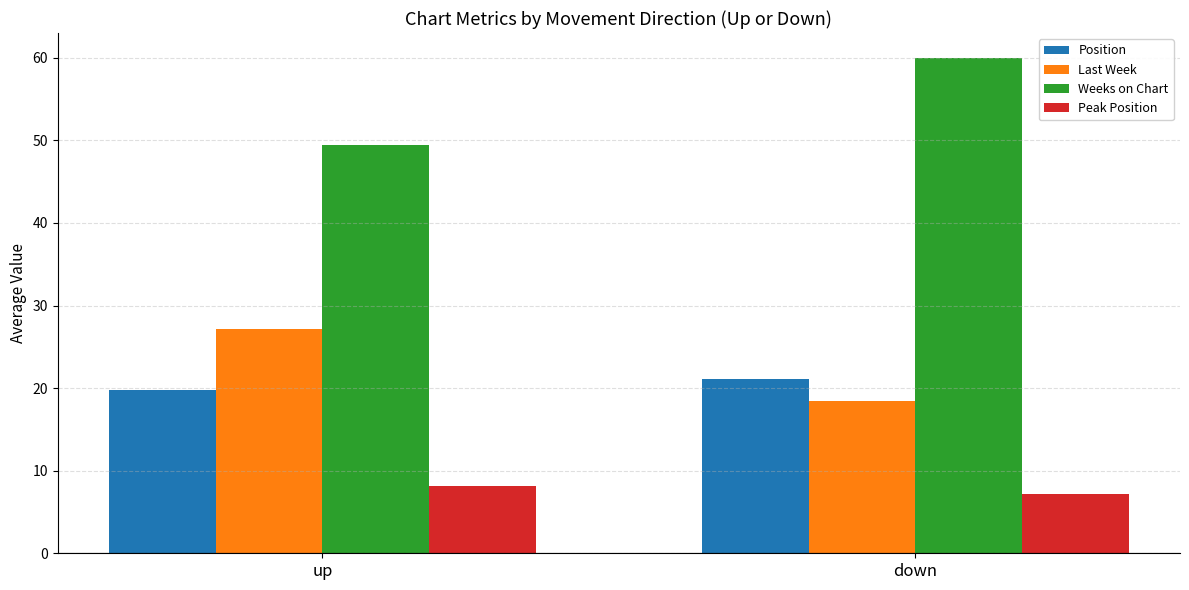

The Weeks on Chart series shows 85.0 at up. True or false?

False